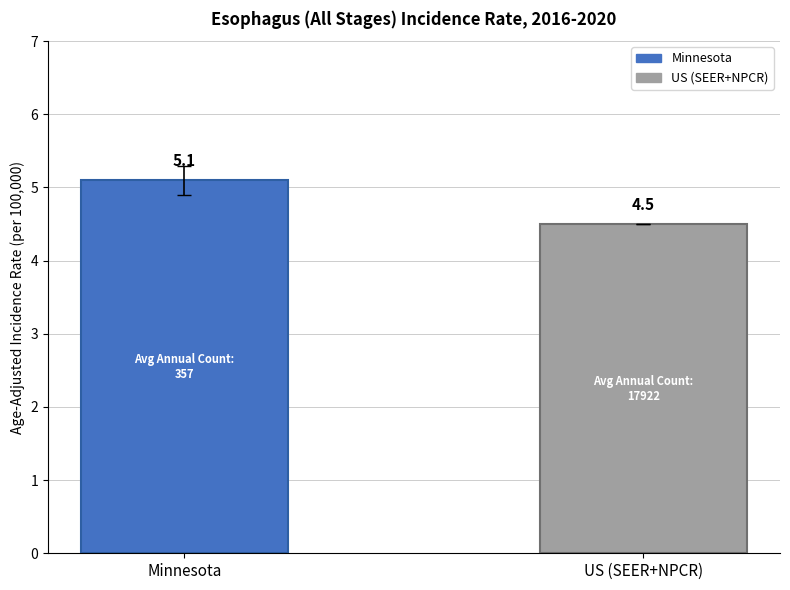

What is the greatest value displayed?

5.1